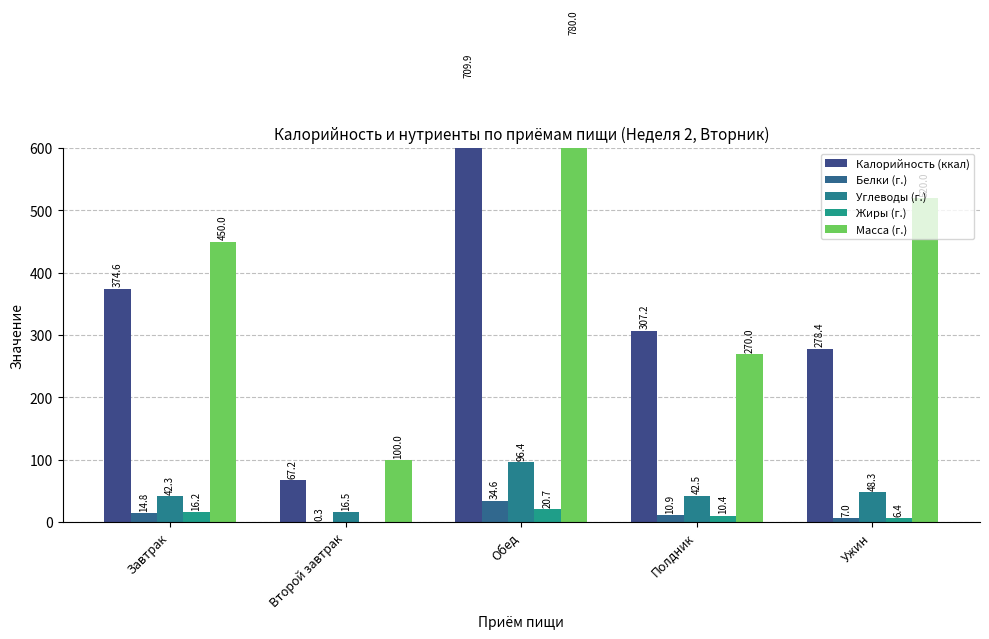

What is the average value of the Масса (г.) series?

424.0